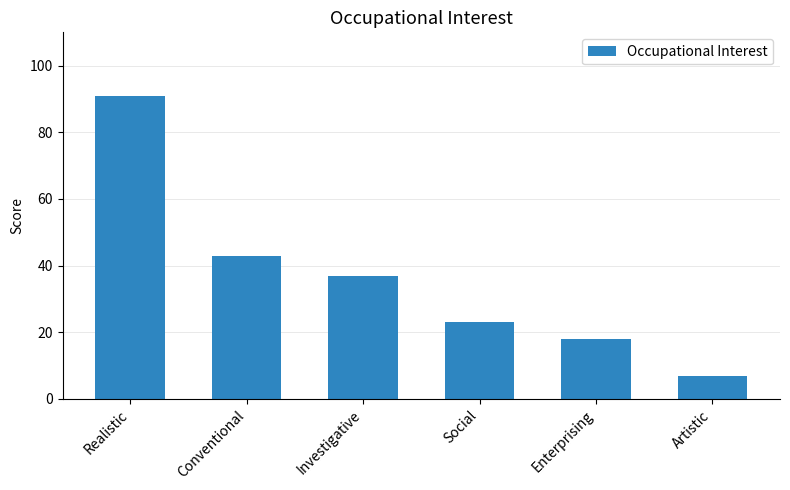

What is the value of the 2nd bar from the left?

43